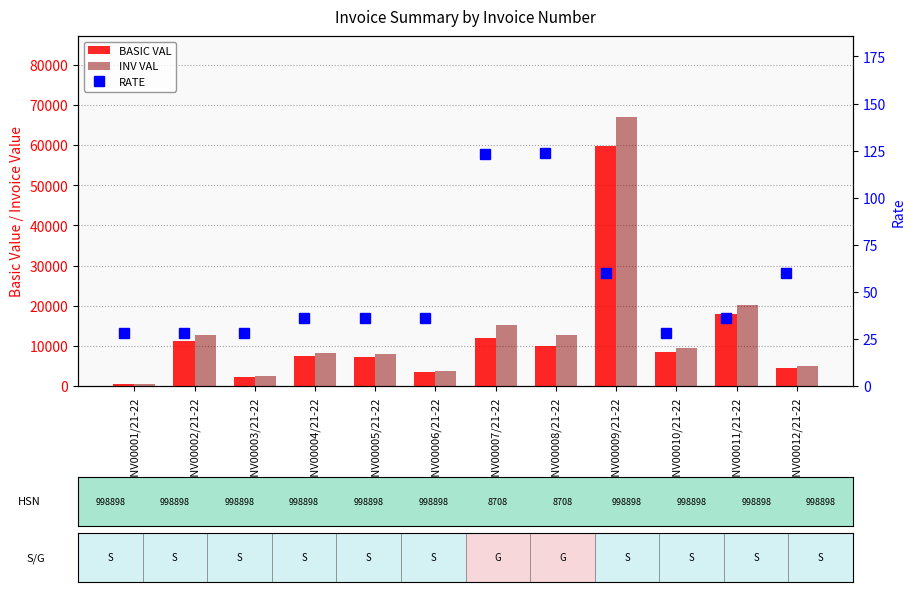

At how many categories does at least one series exceed 31339?

1